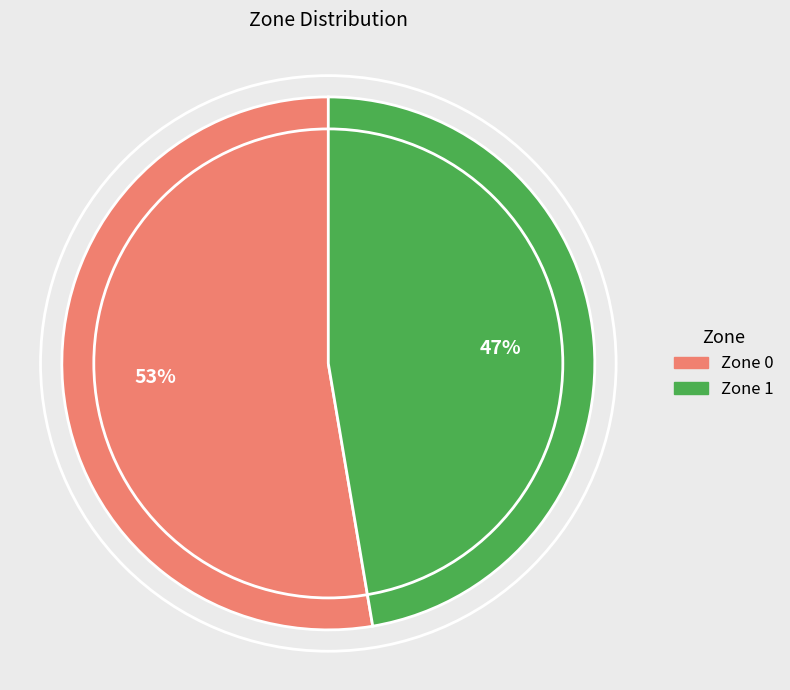

What is the largest slice in the pie chart?

Zone 0